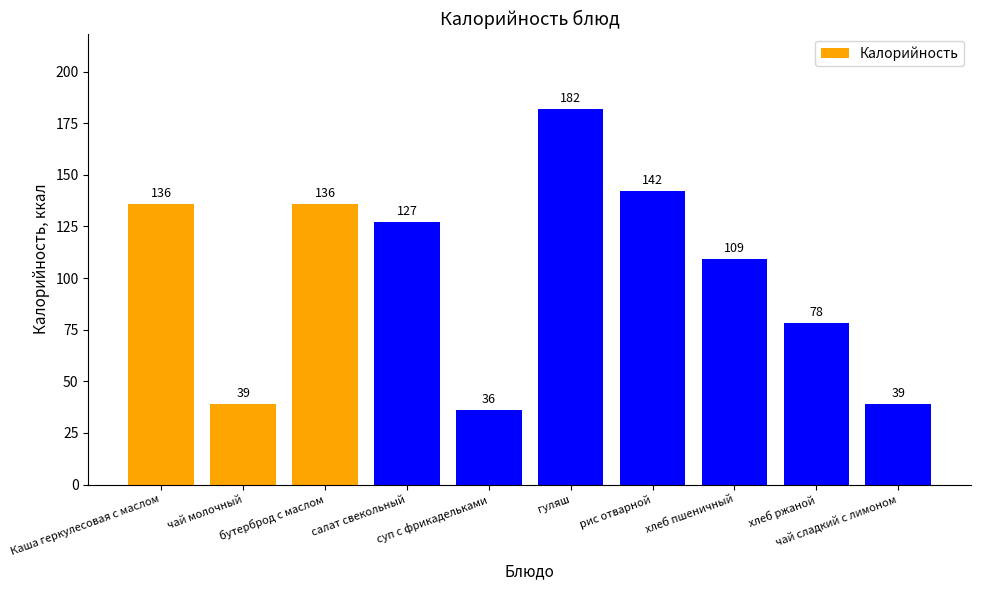

The chart shows a value of 78 at хлеб ржаной. True or false?

True